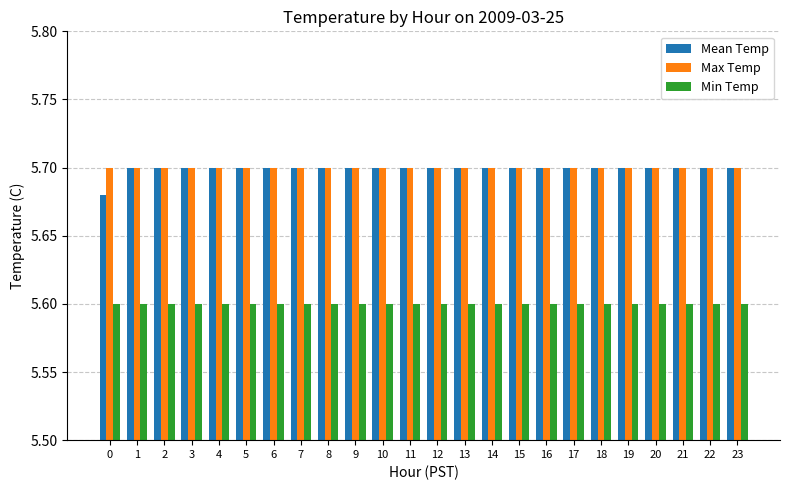

Which series has the largest range (max minus min)?

Mean Temp